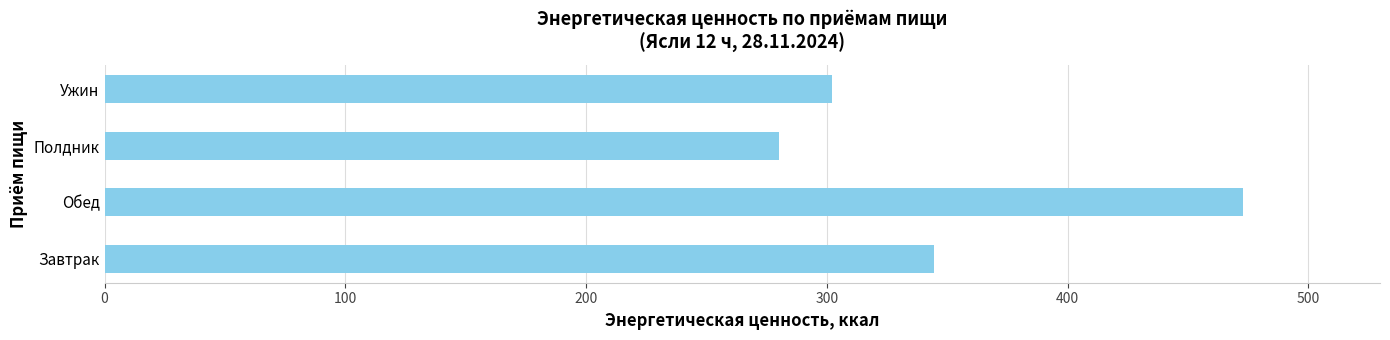

What is the difference between the second highest and second lowest values?

42.3